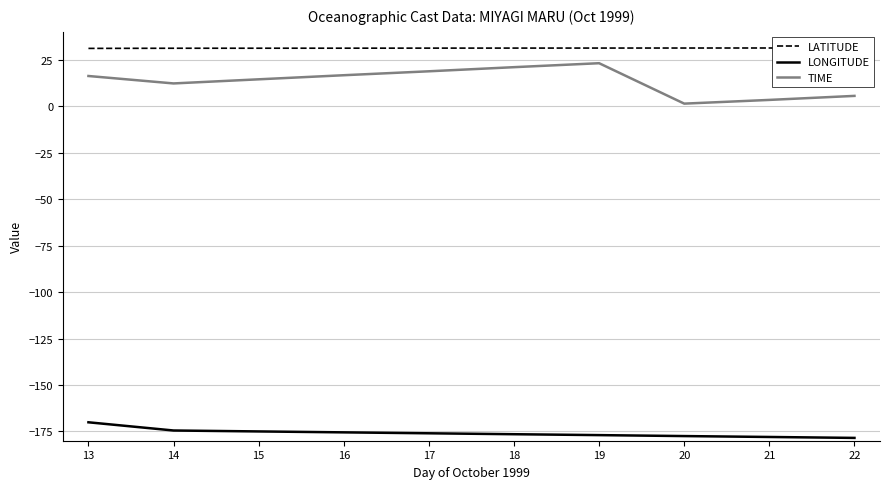

What is the average value of the TIME series?

13.3